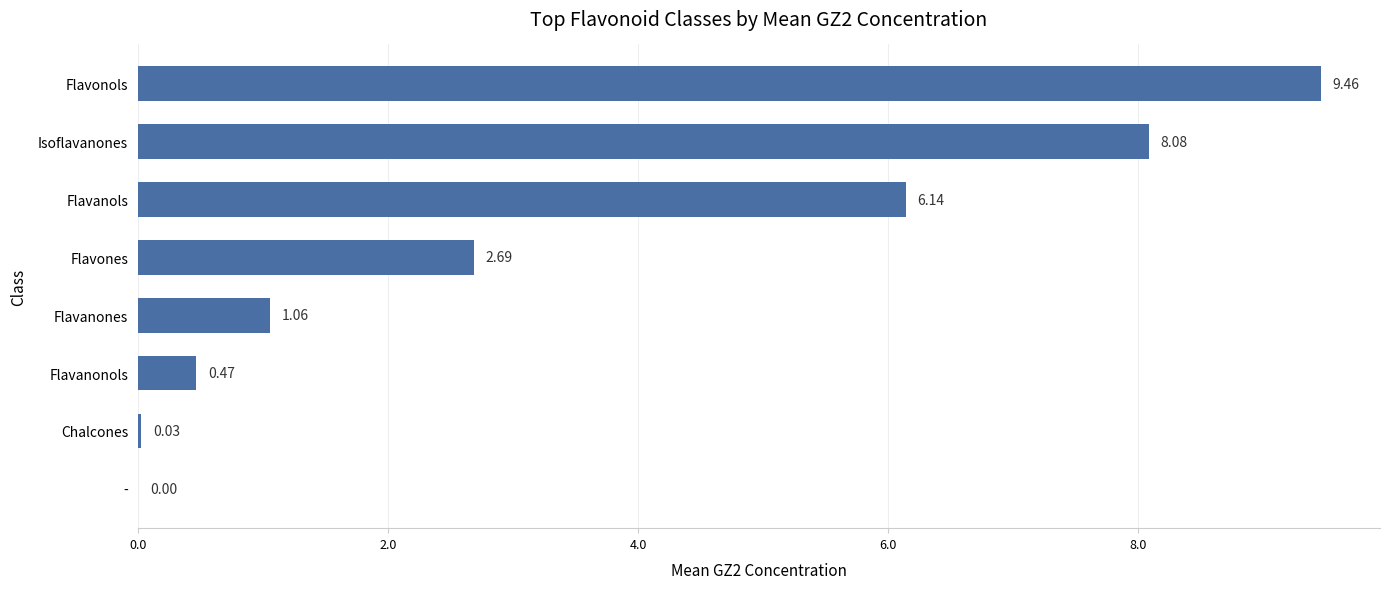

Which has a higher value, Flavanonols or Chalcones?

Flavanonols